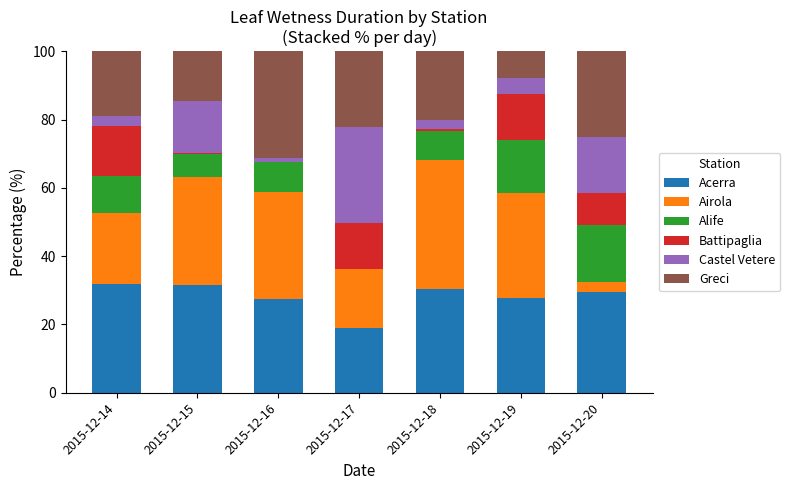

What are all the series names shown in the legend?

Acerra, Airola, Alife, Battipaglia, Castel Vetere, Greci